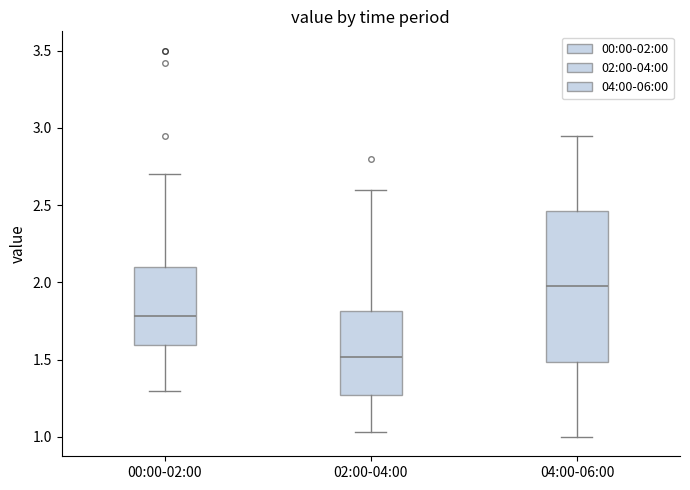

Reading left to right, read every box against the y-axis: the position of its median line, the range the box covers, and the ends of its whiskers. The values are not printed on the chart, so give them approximately, as read against the axis.

00:00-02:00: median 1.80, box 1.60 to 2.10, whiskers 1.30 to 2.70
02:00-04:00: median 1.50, box 1.25 to 1.80, whiskers 1.05 to 2.60
04:00-06:00: median 2.00, box 1.50 to 2.45, whiskers 1.00 to 2.95